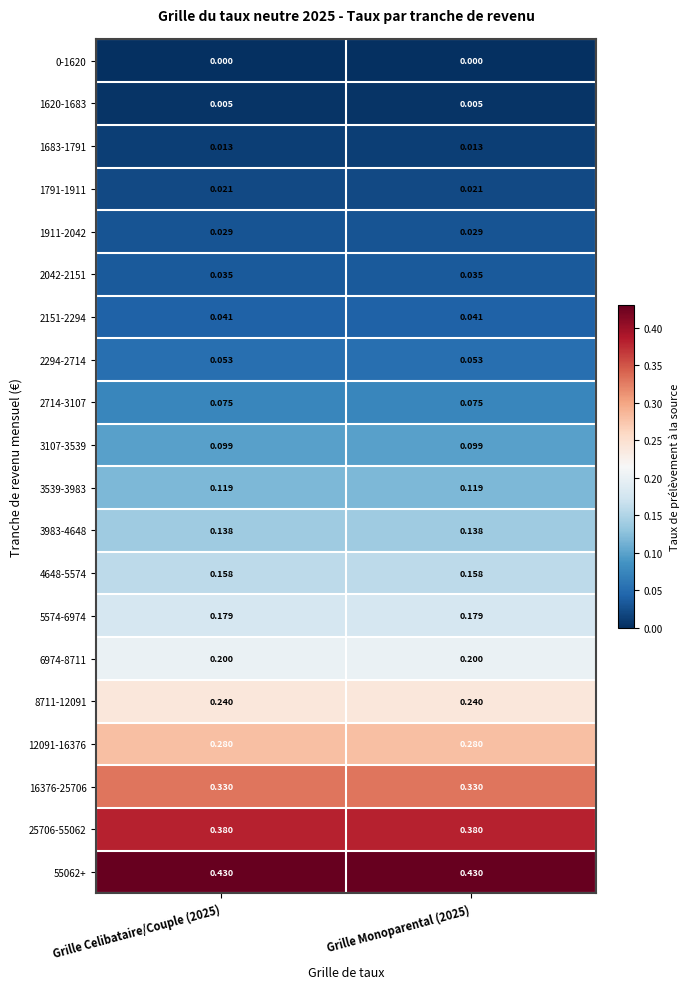

Is the value of 0-1620 at Grille Celibataire/Couple (2025) greater than the value of 16376-25706 at Grille Celibataire/Couple (2025)?

No